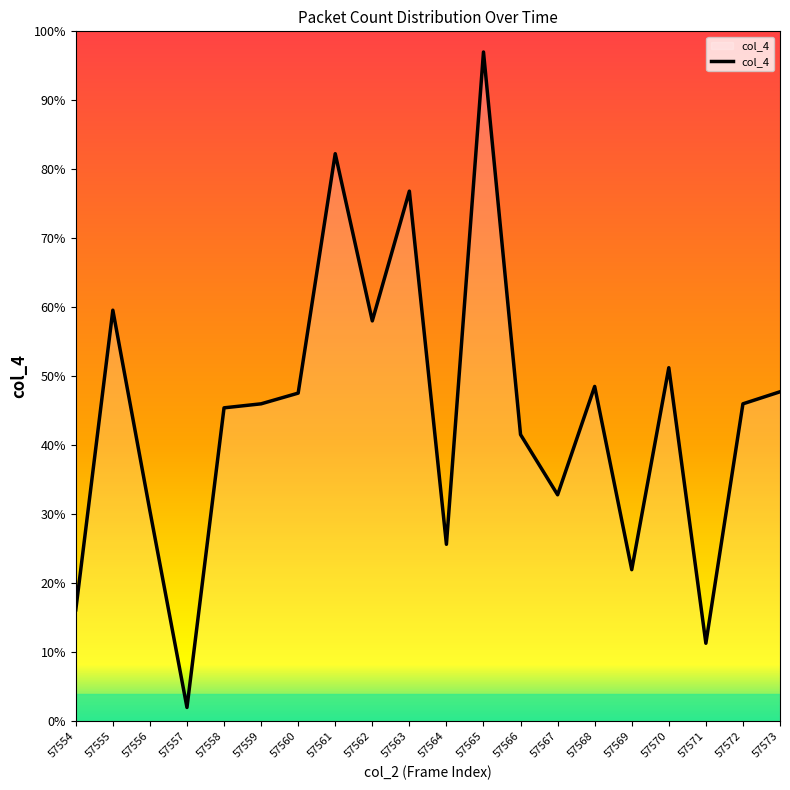

Which has a higher value, 57561 or 57560?

57561